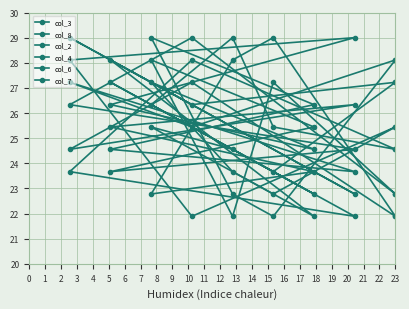

Reading left to right, extract all data points from this chart.

col_3: 27.2	23.7	24.6	25.4	21.9	28.1	22.8	29.0	26.3	27.2
col_8: 25.4	22.8	23.7	27.2	24.6	26.3	29.0	28.1	21.9	25.4
col_2: 28.1	21.9	22.8	29.0	26.3	24.6	23.7	27.2	25.4	28.1
col_4: 22.8	27.2	21.9	28.1	25.4	23.7	24.6	26.3	29.0	22.8
col_6: 24.6	25.4	29.0	26.3	22.8	27.2	21.9	23.7	28.1	24.6
col_7: 21.9	29.0	28.1	22.8	23.7	25.4	26.3	24.6	27.2	21.9